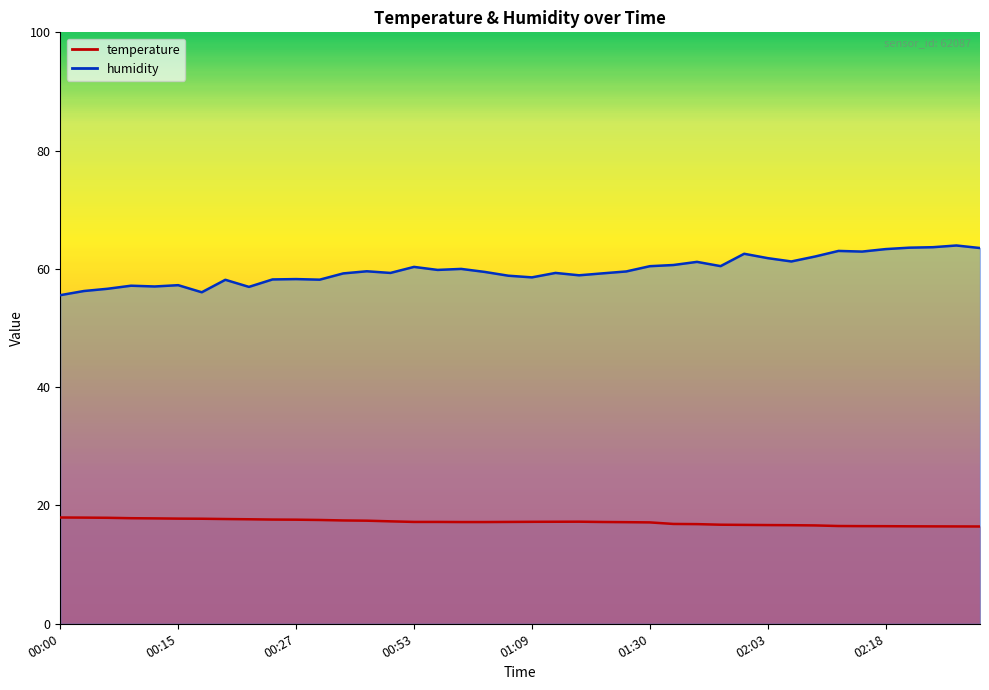

Does the chart have visible grid lines?

No